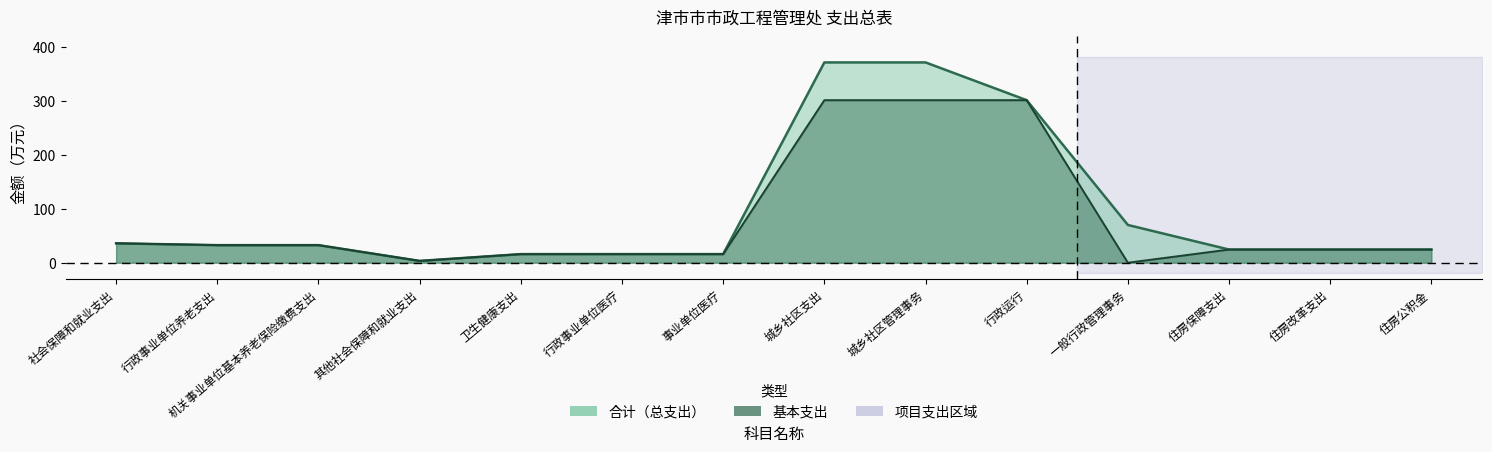

Does the chart have visible grid lines?

No